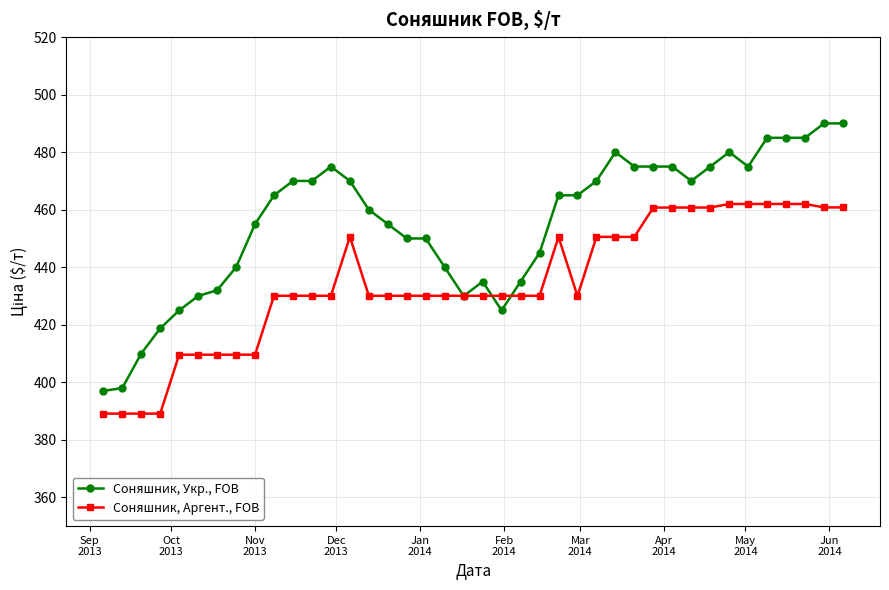

Which series has the largest total across all categories?

Соняшник, Укр., FOB